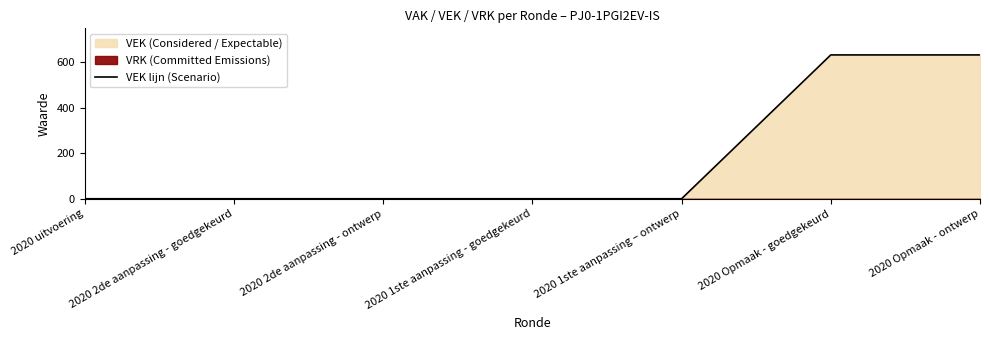

Is it true that the value at 2020 2de aanpassing - goedgekeurd is -234?

False